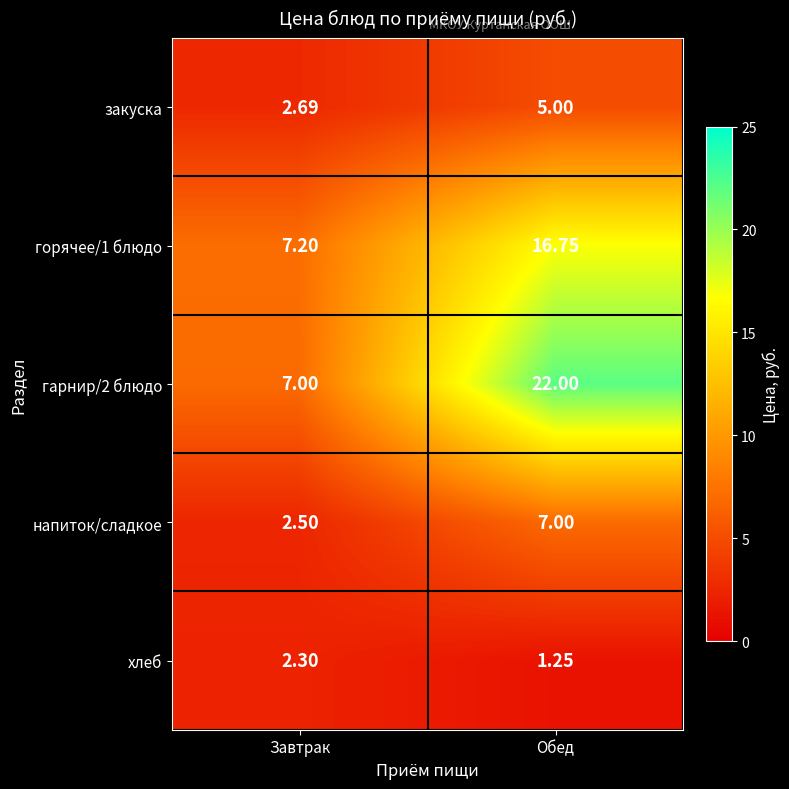

Rank the categories by гарнир/2 блюдо value from lowest to highest.

Завтрак, Обед